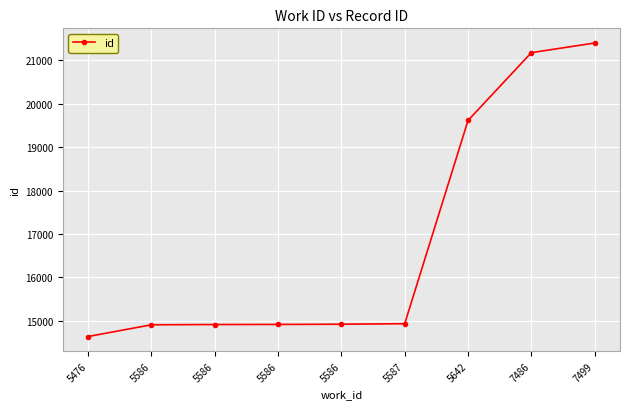

At which category does the chart reach its minimum across all series?

5476